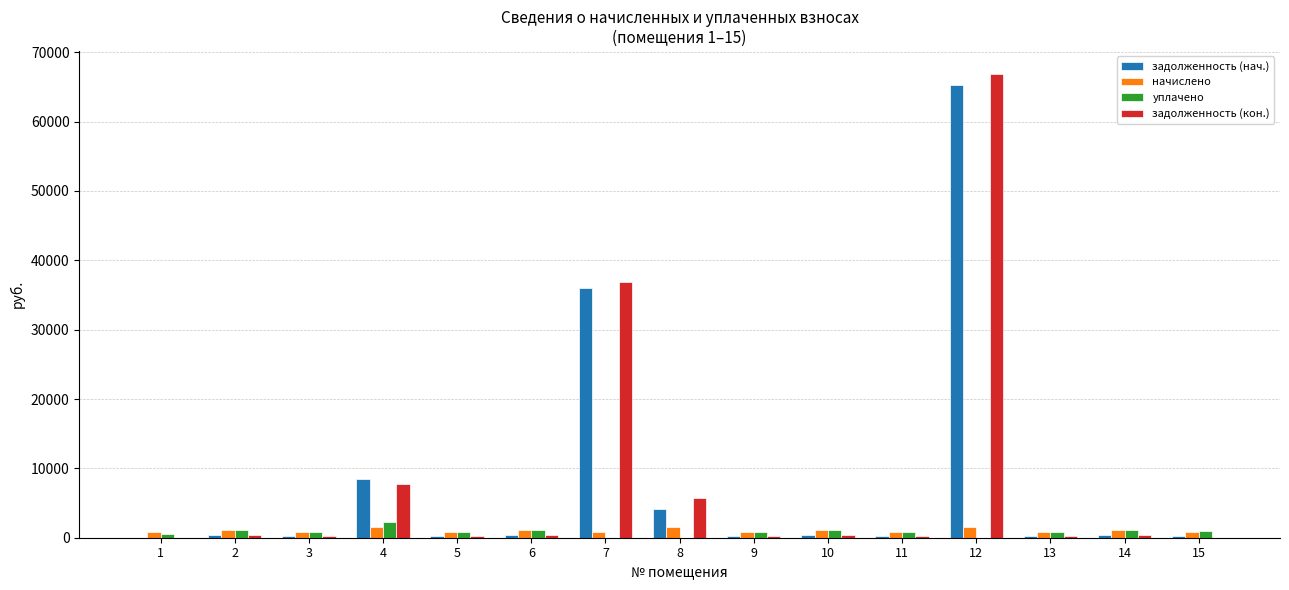

How many series are shown in this chart?

4